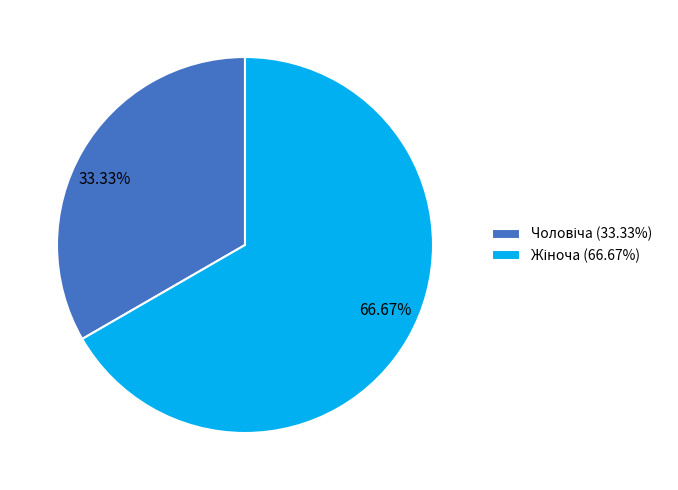

Does any single category account for the majority?

Yes